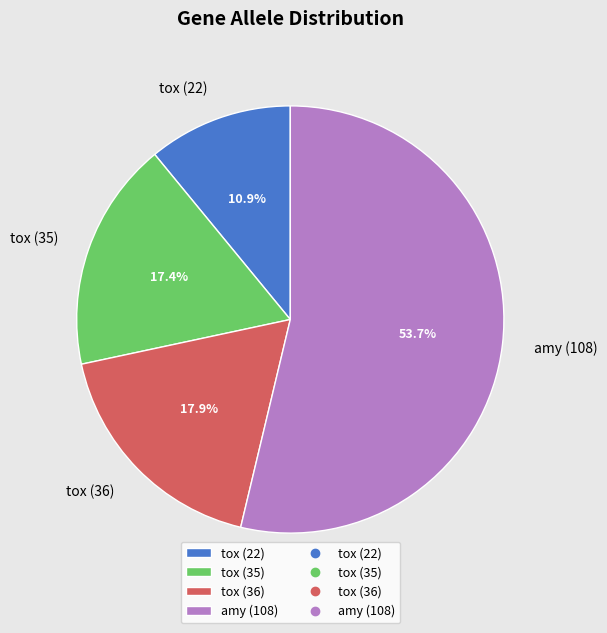

How many segments does this pie chart have?

4